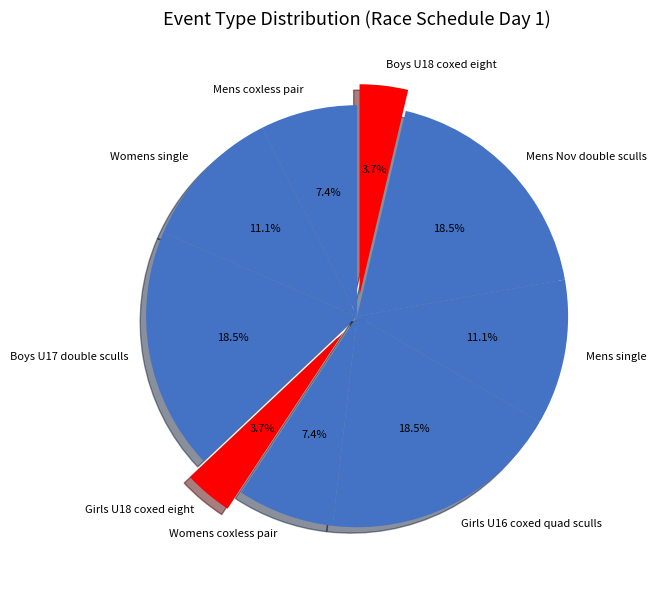

Is there any slice that represents more than half of the pie?

No